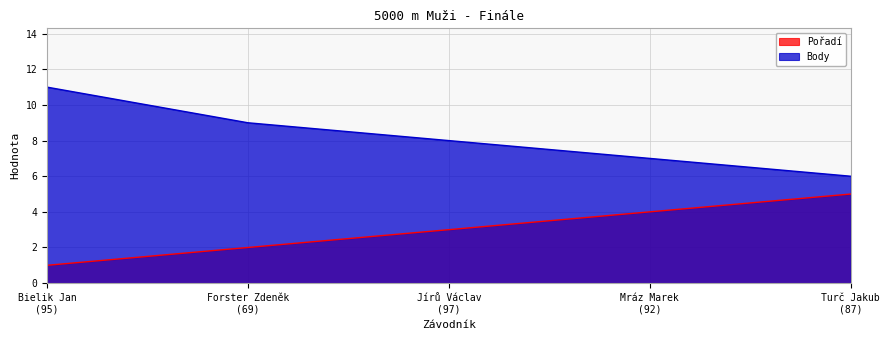

What is the average value of the Body series?

8